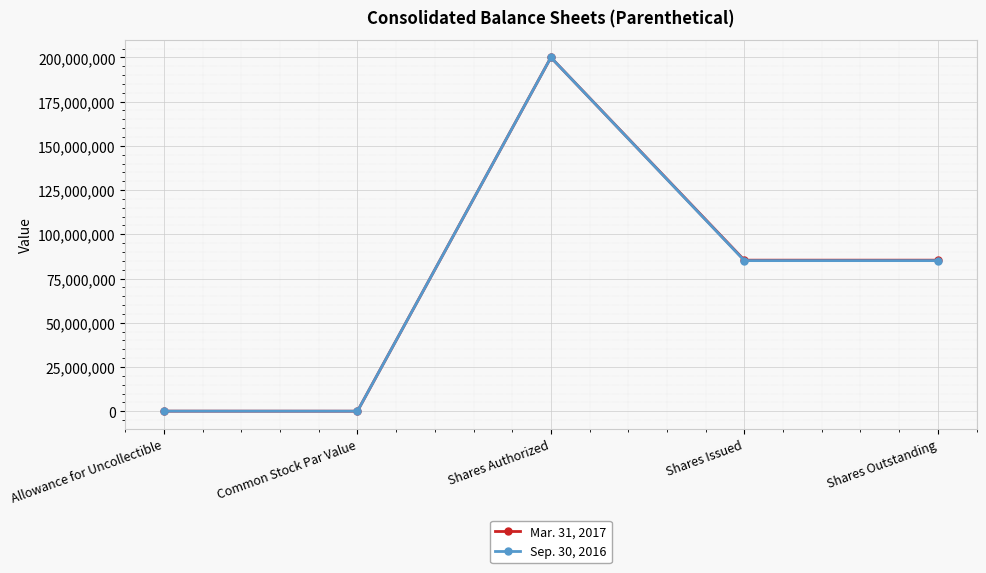

What is the greatest value displayed?

200000000